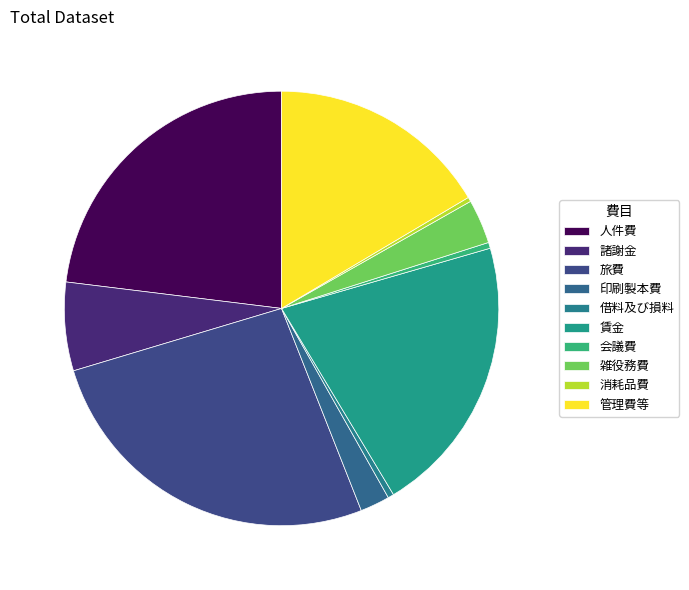

What percentage is the 印刷製本費 slice, to the nearest percent?

2%